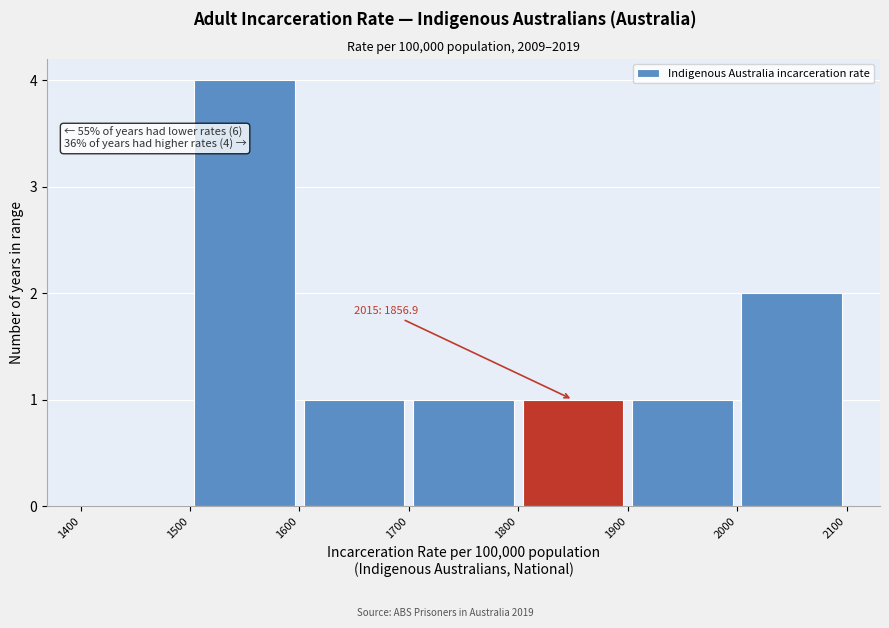

Over which range of the x-axis is the bar tallest?

1500 to 1600